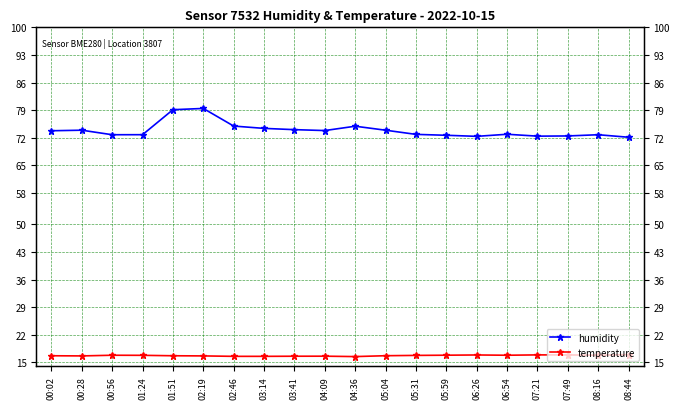

Is it true that humidity equals 72.9 at 06:54?

True